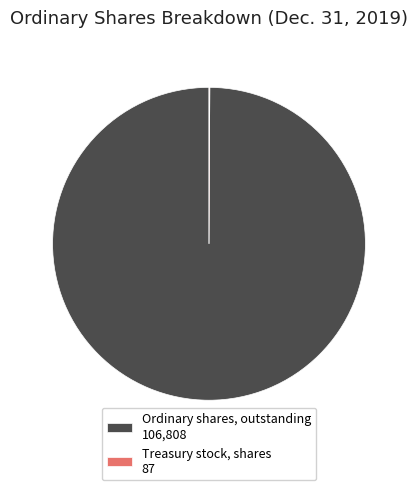

The Ordinary shares, outstanding 106,808 slice represents 100% of the pie. True or false?

True